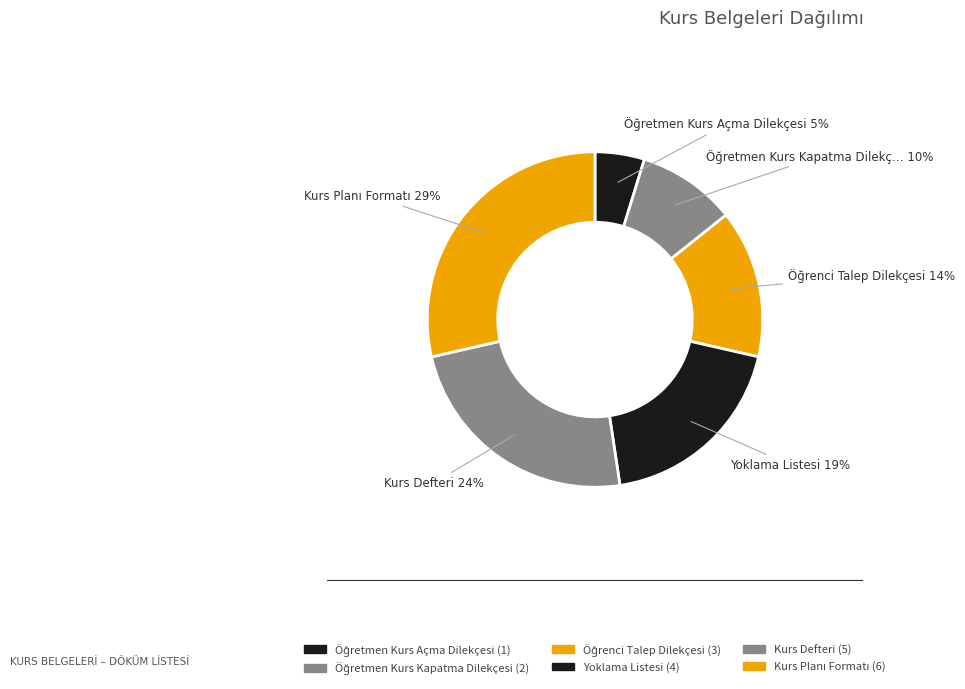

Is there a majority slice in this chart?

No